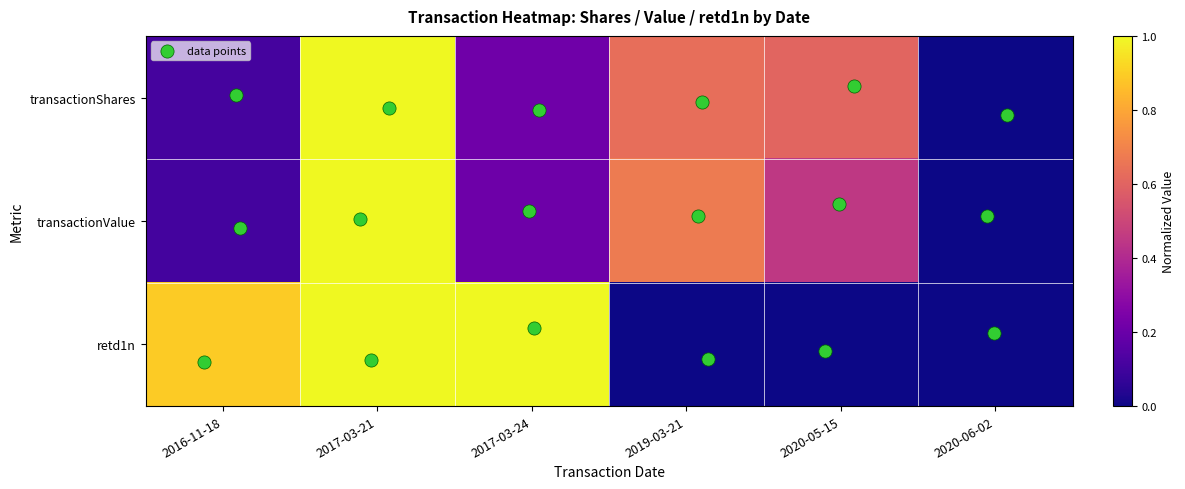

Reading right to left, extract all data points from this chart.

transactionShares: 2020-06-02=0.0	2020-05-15=0.6	2019-03-21=0.6	2017-03-24=0.2	2017-03-21=1.0	2016-11-18=0.1
transactionValue: 2020-06-02=0.0	2020-05-15=0.5	2019-03-21=0.7	2017-03-24=0.2	2017-03-21=1.0	2016-11-18=0.1
retd1n: 2020-06-02=0.0	2020-05-15=0.0	2019-03-21=0.0	2017-03-24=1.0	2017-03-21=1.0	2016-11-18=0.9